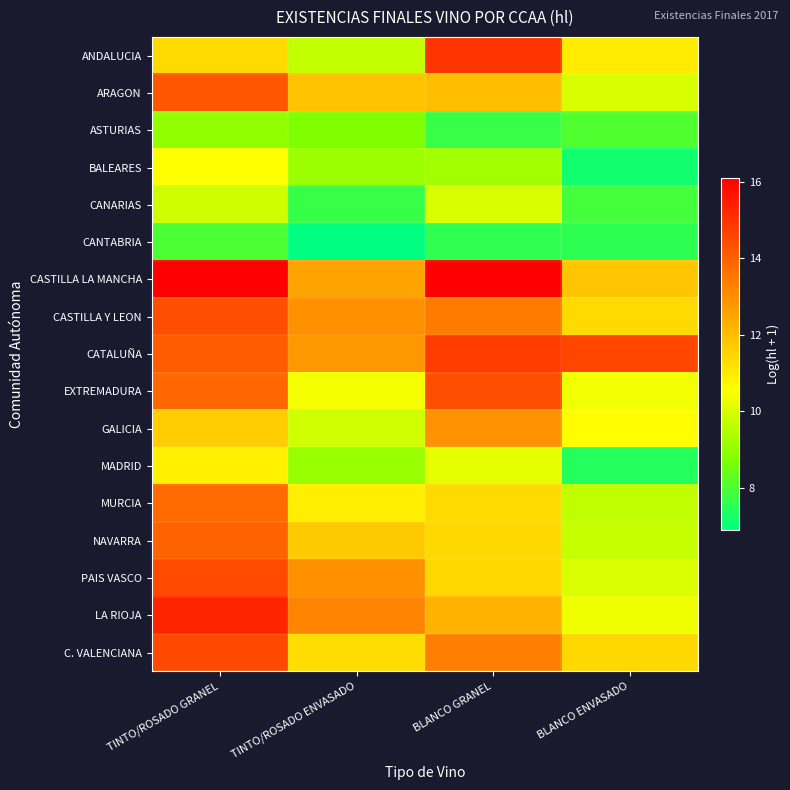

Reading left to right, extract all data points from this chart.

ANDALUCIA: TINTO/ROSADO GRANEL=11.4	TINTO/ROSADO ENVASADO=9.7	BLANCO GRANEL=14.9	BLANCO ENVASADO=11.0
ARAGON: TINTO/ROSADO GRANEL=14.2	TINTO/ROSADO ENVASADO=11.9	BLANCO GRANEL=12.0	BLANCO ENVASADO=10.0
ASTURIAS: TINTO/ROSADO GRANEL=9.0	TINTO/ROSADO ENVASADO=8.7	BLANCO GRANEL=7.7	BLANCO ENVASADO=8.1
BALEARES: TINTO/ROSADO GRANEL=10.6	TINTO/ROSADO ENVASADO=9.1	BLANCO GRANEL=9.3	BLANCO ENVASADO=7.2
CANARIAS: TINTO/ROSADO GRANEL=9.8	TINTO/ROSADO ENVASADO=7.7	BLANCO GRANEL=10.0	BLANCO ENVASADO=7.9
CANTABRIA: TINTO/ROSADO GRANEL=8.0	TINTO/ROSADO ENVASADO=6.9	BLANCO GRANEL=7.6	BLANCO ENVASADO=7.6
CASTILLA LA MANCHA: TINTO/ROSADO GRANEL=16.1	TINTO/ROSADO ENVASADO=12.6	BLANCO GRANEL=16.1	BLANCO ENVASADO=11.8
CASTILLA Y LEON: TINTO/ROSADO GRANEL=14.4	TINTO/ROSADO ENVASADO=13.0	BLANCO GRANEL=13.4	BLANCO ENVASADO=11.4
CATALUÑA: TINTO/ROSADO GRANEL=14.1	TINTO/ROSADO ENVASADO=12.8	BLANCO GRANEL=14.8	BLANCO ENVASADO=14.6
EXTREMADURA: TINTO/ROSADO GRANEL=13.9	TINTO/ROSADO ENVASADO=10.4	BLANCO GRANEL=14.4	BLANCO ENVASADO=10.4
GALICIA: TINTO/ROSADO GRANEL=11.7	TINTO/ROSADO ENVASADO=9.9	BLANCO GRANEL=12.9	BLANCO ENVASADO=10.6
MADRID: TINTO/ROSADO GRANEL=10.9	TINTO/ROSADO ENVASADO=9.1	BLANCO GRANEL=10.2	BLANCO ENVASADO=7.4
MURCIA: TINTO/ROSADO GRANEL=13.8	TINTO/ROSADO ENVASADO=10.9	BLANCO GRANEL=11.4	BLANCO ENVASADO=9.7
NAVARRA: TINTO/ROSADO GRANEL=14.0	TINTO/ROSADO ENVASADO=11.7	BLANCO GRANEL=11.4	BLANCO ENVASADO=9.7
PAIS VASCO: TINTO/ROSADO GRANEL=14.5	TINTO/ROSADO ENVASADO=13.0	BLANCO GRANEL=11.4	BLANCO ENVASADO=10.0
LA RIOJA: TINTO/ROSADO GRANEL=15.3	TINTO/ROSADO ENVASADO=13.2	BLANCO GRANEL=12.2	BLANCO ENVASADO=10.4
C. VALENCIANA: TINTO/ROSADO GRANEL=14.5	TINTO/ROSADO ENVASADO=11.3	BLANCO GRANEL=13.3	BLANCO ENVASADO=11.4